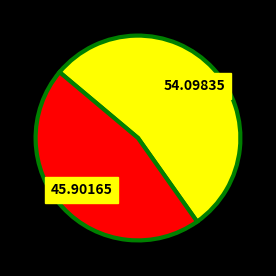

Is there a majority slice in this chart?

Yes